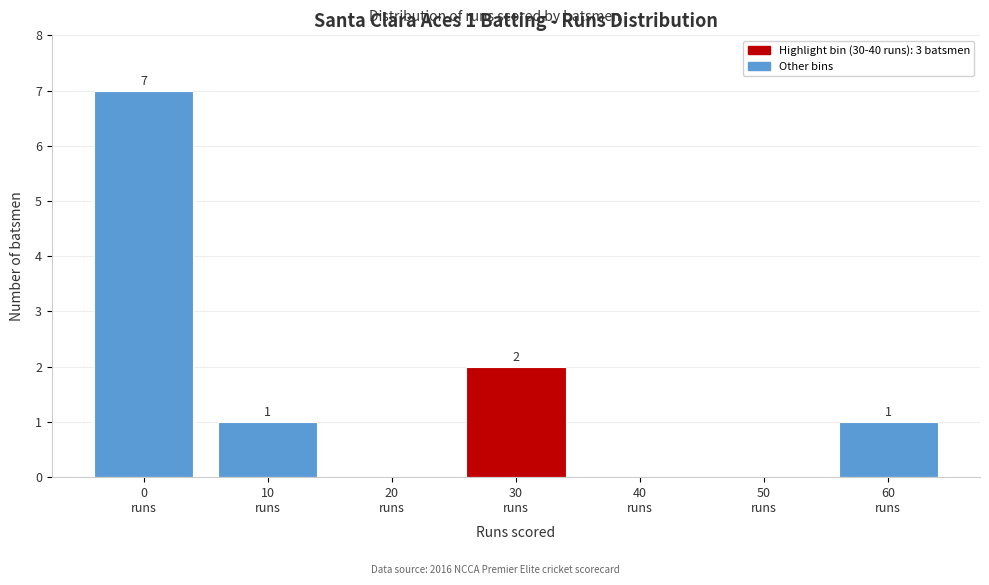

What is the sum of all values?

11